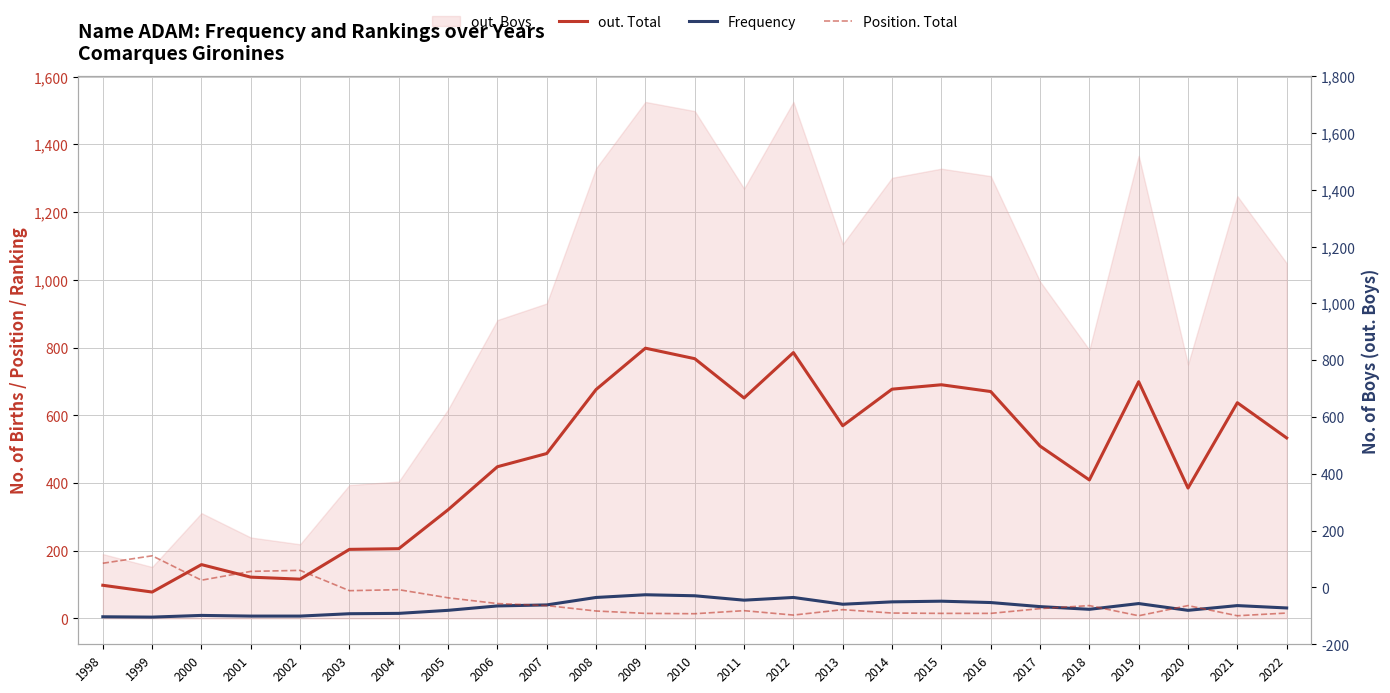

How many lines are shown in the chart?

3